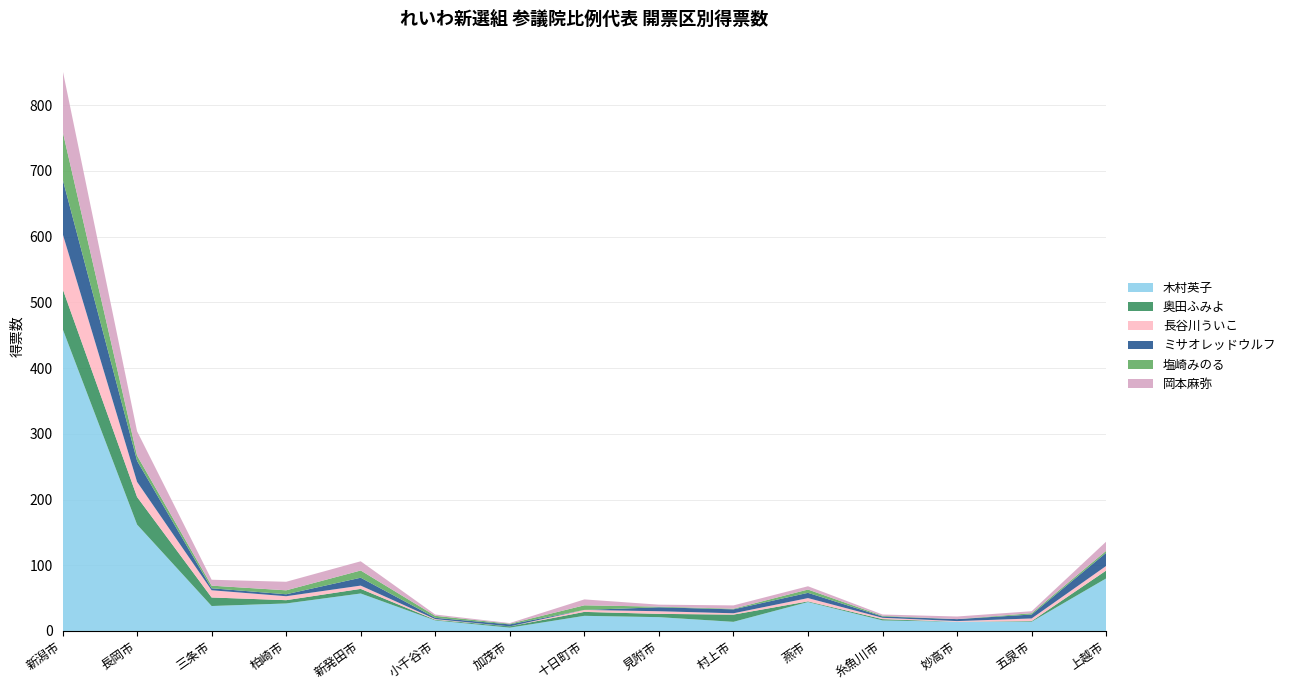

Reading left to right, extract all data points from this chart.

木村英子: 459.9	161.9	37.9	41.8	57.0	16.0	5.0	23.0	21.0	13.9	44.0	16.0	14.0	14.0	79.9
奥田ふみよ: 61.0	42.0	13.0	5.0	7.0	1.0	2.0	6.0	5.0	11.0	1.0	2.0	0.0	1.0	12.0
長谷川ういこ: 84.0	23.0	11.0	6.0	5.0	1.0	0.0	3.0	4.0	2.0	5.0	2.0	1.0	4.0	7.0
ミサオレッドウルフ: 83.0	32.0	3.0	3.0	12.0	2.0	3.0	0.0	6.0	6.0	8.0	2.0	3.0	6.0	20.0
塩崎みのる: 73.0	8.0	4.0	6.0	11.0	3.0	1.0	7.0	1.0	1.0	5.0	1.0	0.0	2.0	3.0
岡本麻弥: 93.0	37.0	9.0	13.0	14.0	2.0	1.0	9.0	3.0	5.0	5.0	2.0	4.0	3.0	14.0